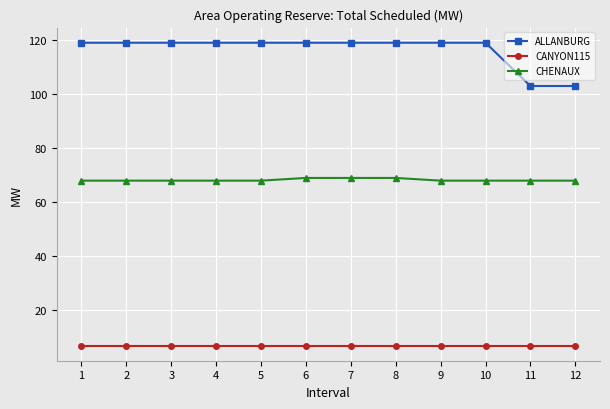

Reading right to left, what are all the values shown in this chart?

ALLANBURG: 12=103	11=103	10=119	9=119	8=119	7=119	6=119	5=119	4=119	3=119	2=119	1=119
CANYON115: 12=7	11=7	10=7	9=7	8=7	7=7	6=7	5=7	4=7	3=7	2=7	1=7
CHENAUX: 12=68	11=68	10=68	9=68	8=69	7=69	6=69	5=68	4=68	3=68	2=68	1=68